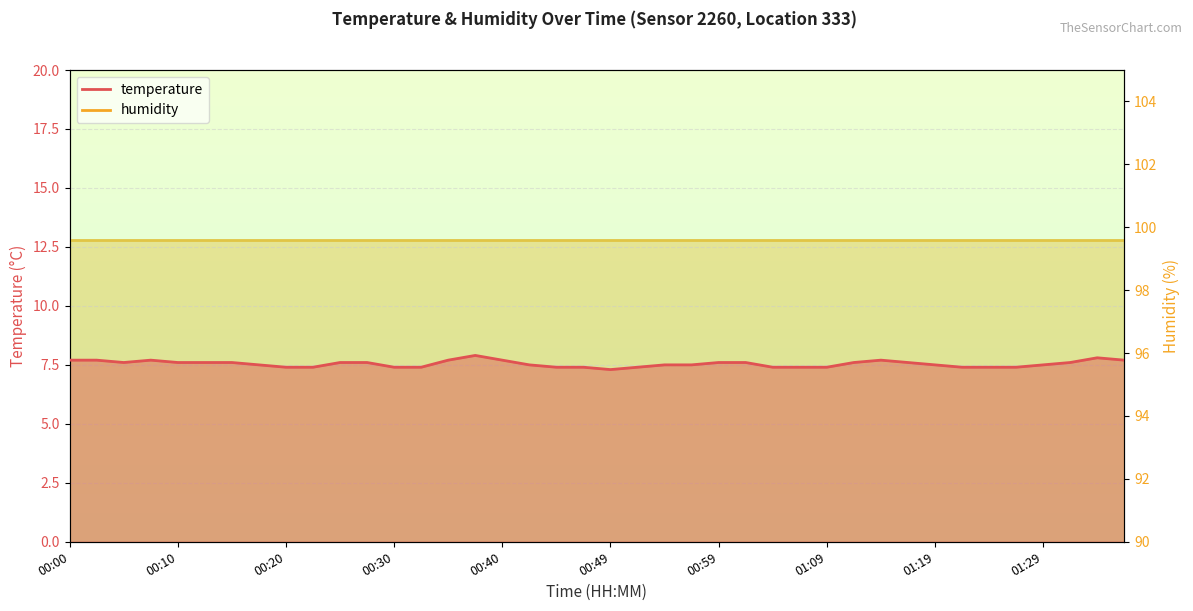

What is the label of the 12th point from the left?

00:27